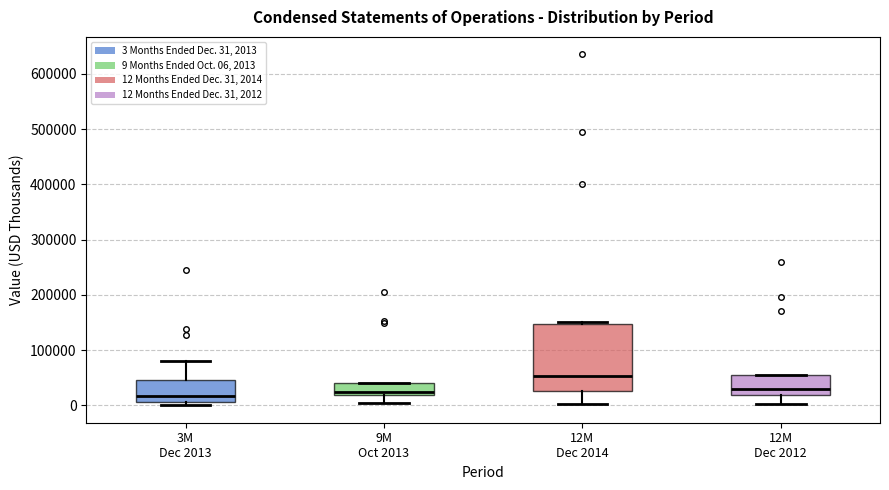

Which box's median line is the highest?

12M Dec 2014